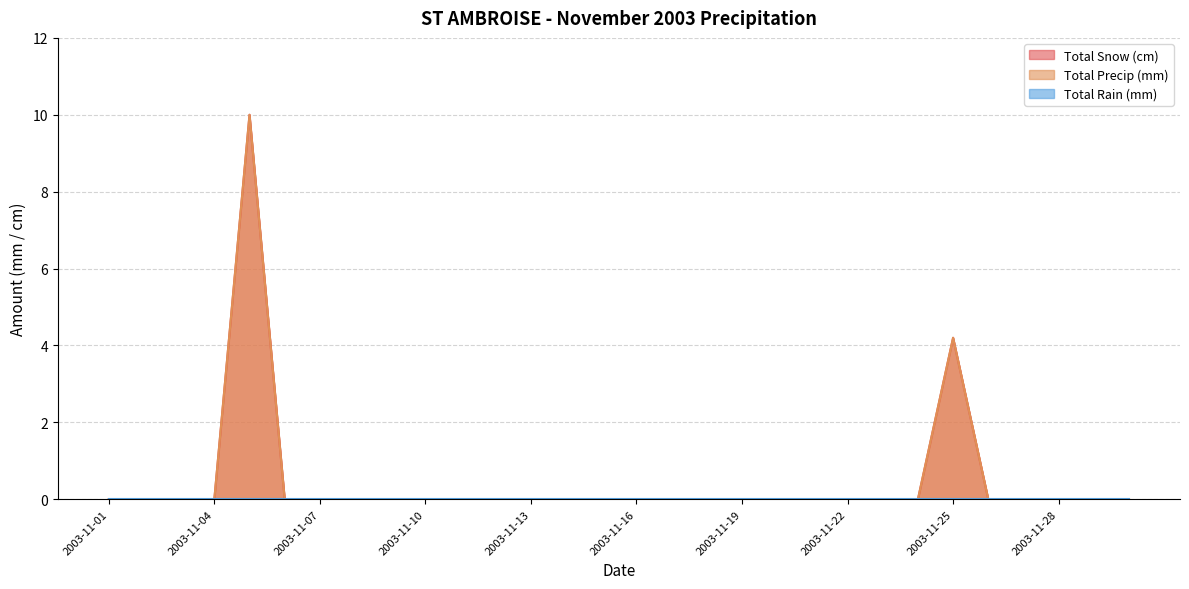

How many values in Total Snow (cm) are above zero?

2